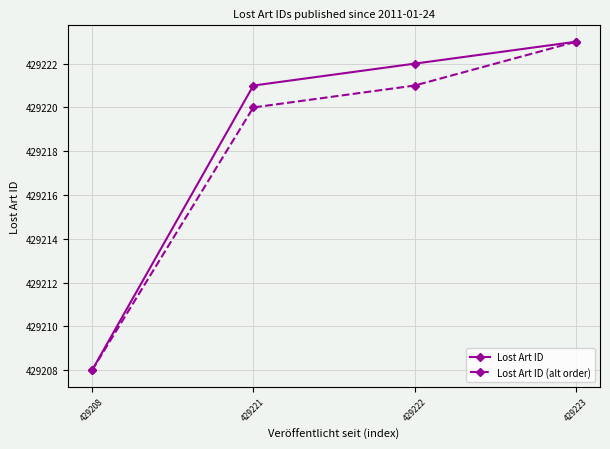

How many categories are shown in the chart?

4